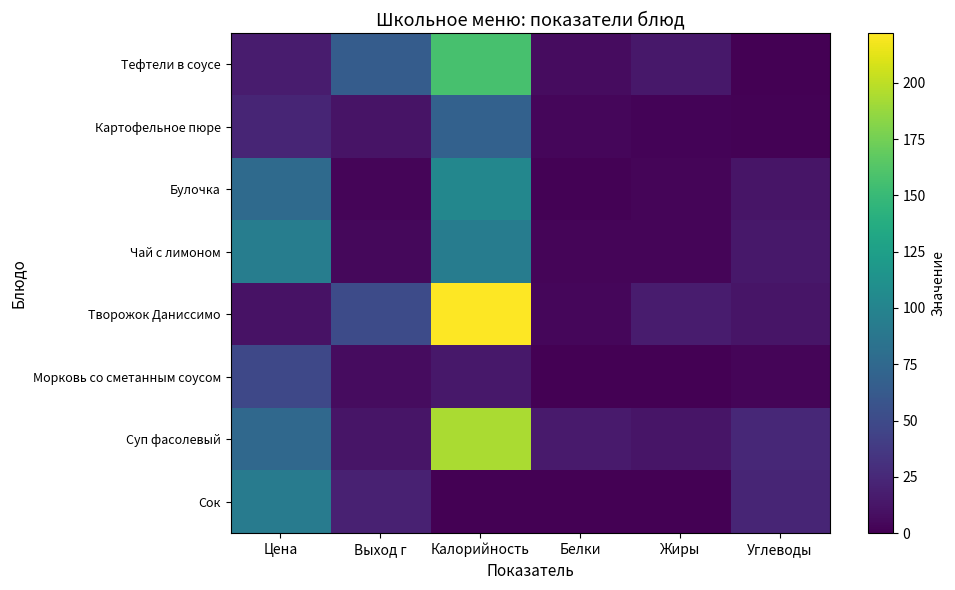

List the series in order of their peak value, lowest first.

Морковь со сметанным соусом, Картофельное пюре, Сок, Чай с лимоном, Булочка, Тефтели в соусе, Суп фасолевый, Творожок Даниссимо